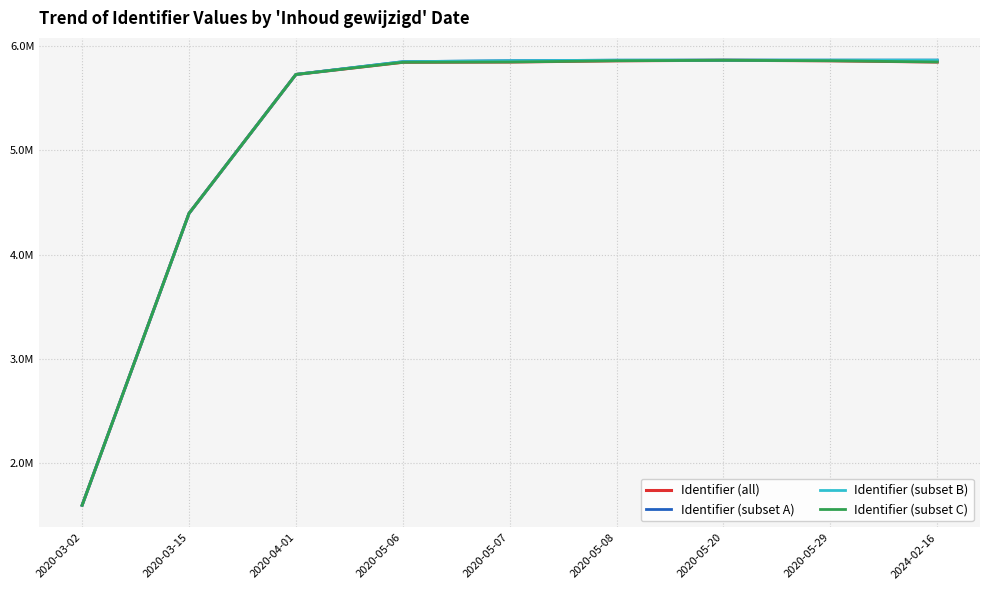

Where is the first local maximum for Identifier (all)?

2020-05-20